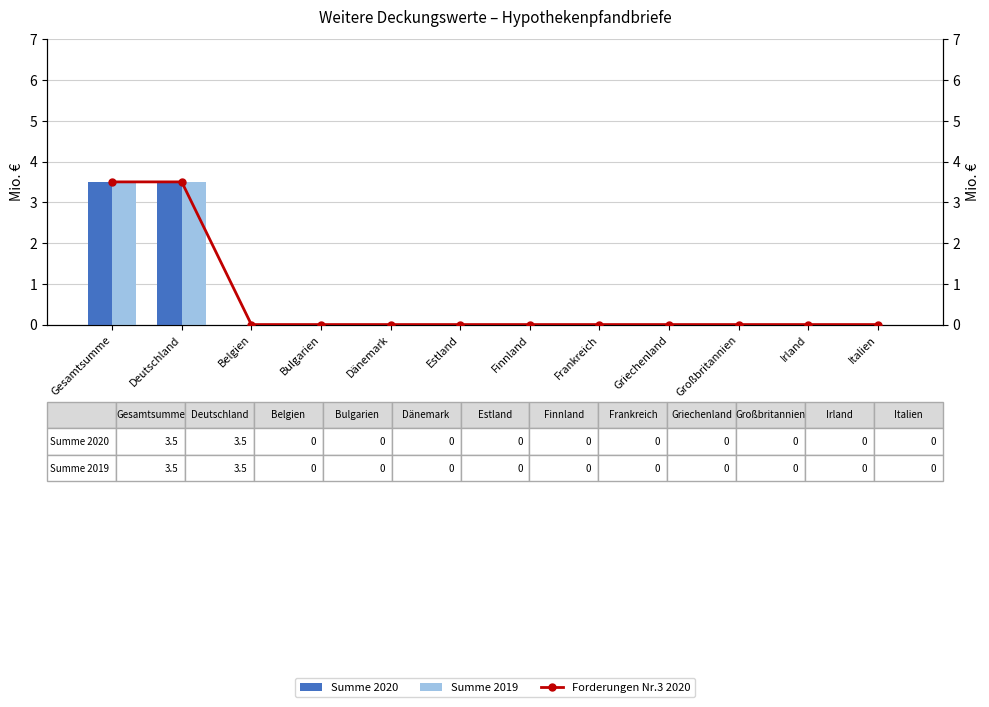

What is the highest value of the Forderungen Nr.3 2020 series?

3.5